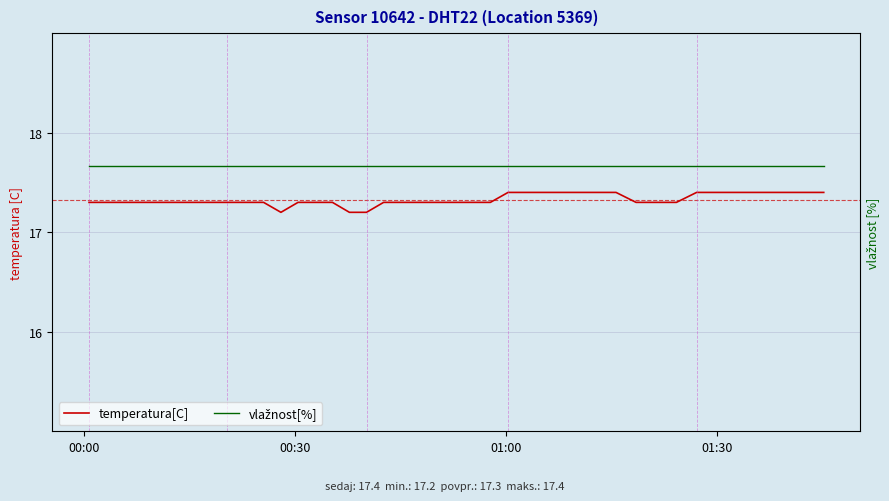

Count the temperatura[C] values in the range 17 to 18.

40